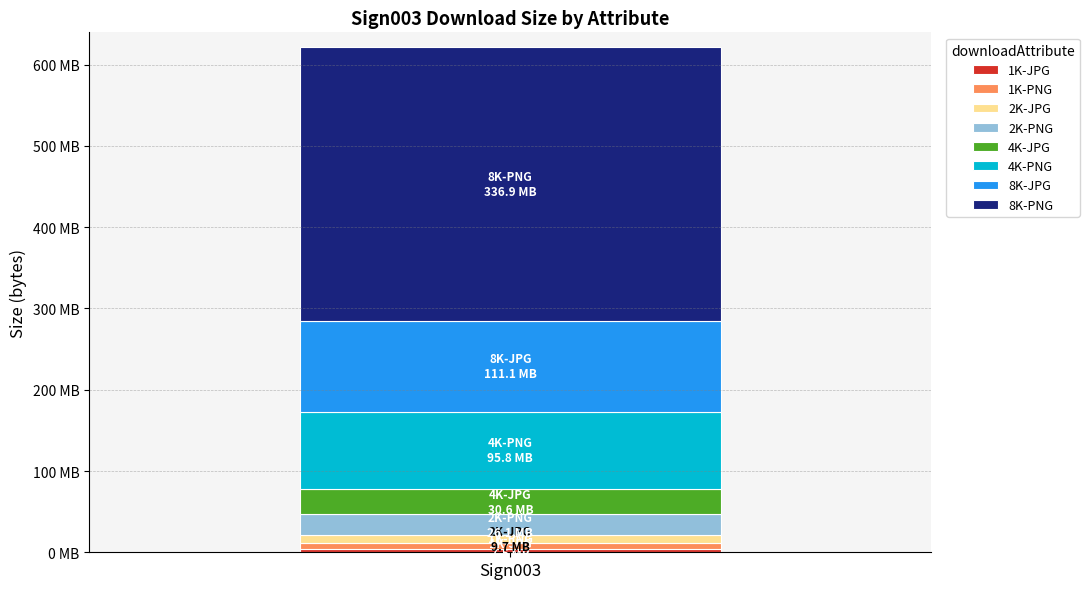

Does the chart contain stacked bars?

Yes